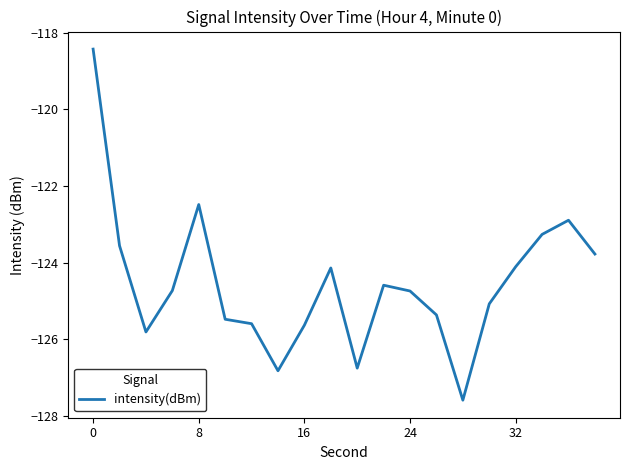

What is the smallest value displayed?

-127.6